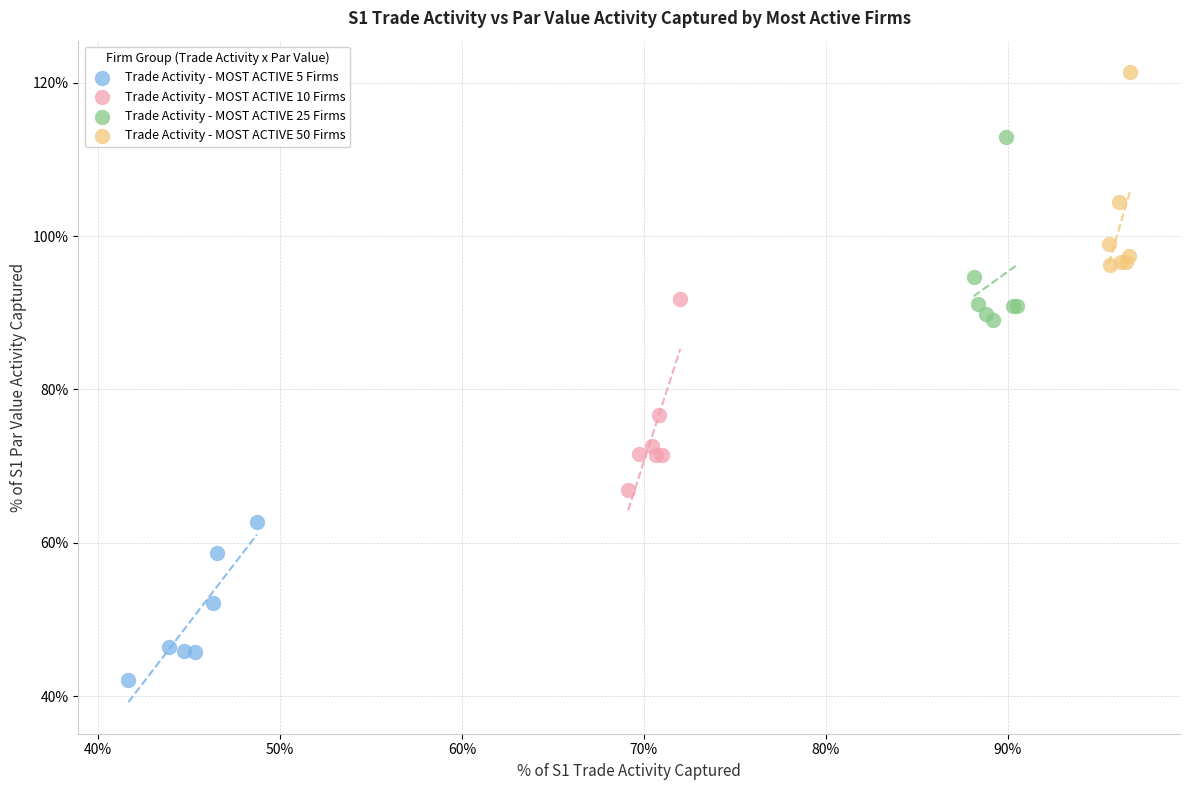

Which series contains the lowest Y value?

Trade Activity - MOST ACTIVE 5 Firms